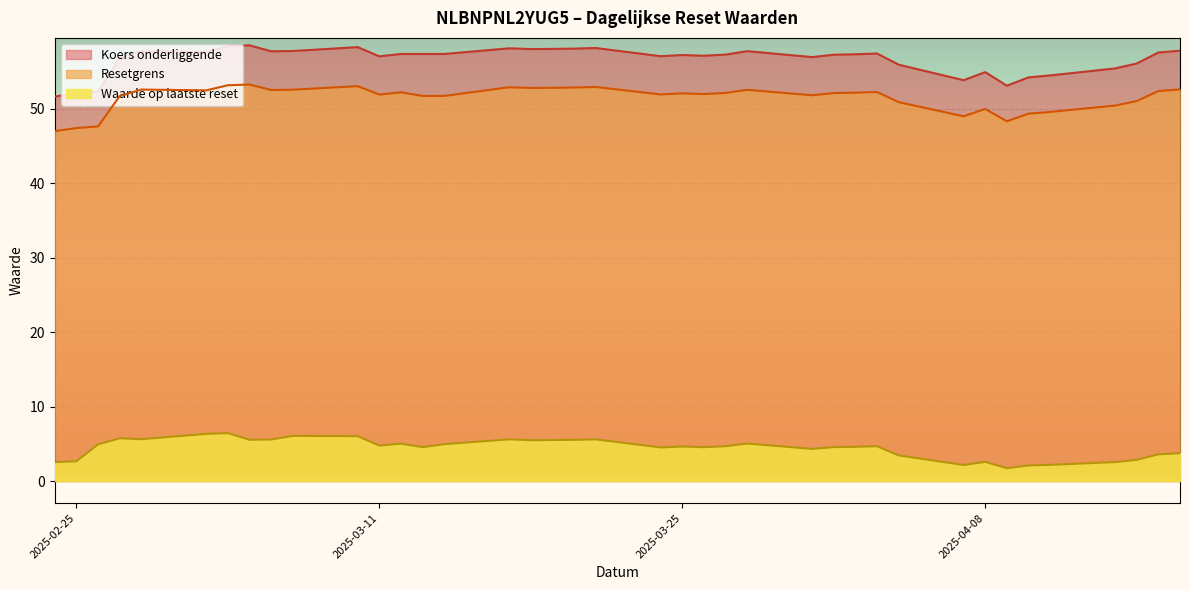

True or false: Resetgrens has a value of 52.6 at 2025-02-28.

True